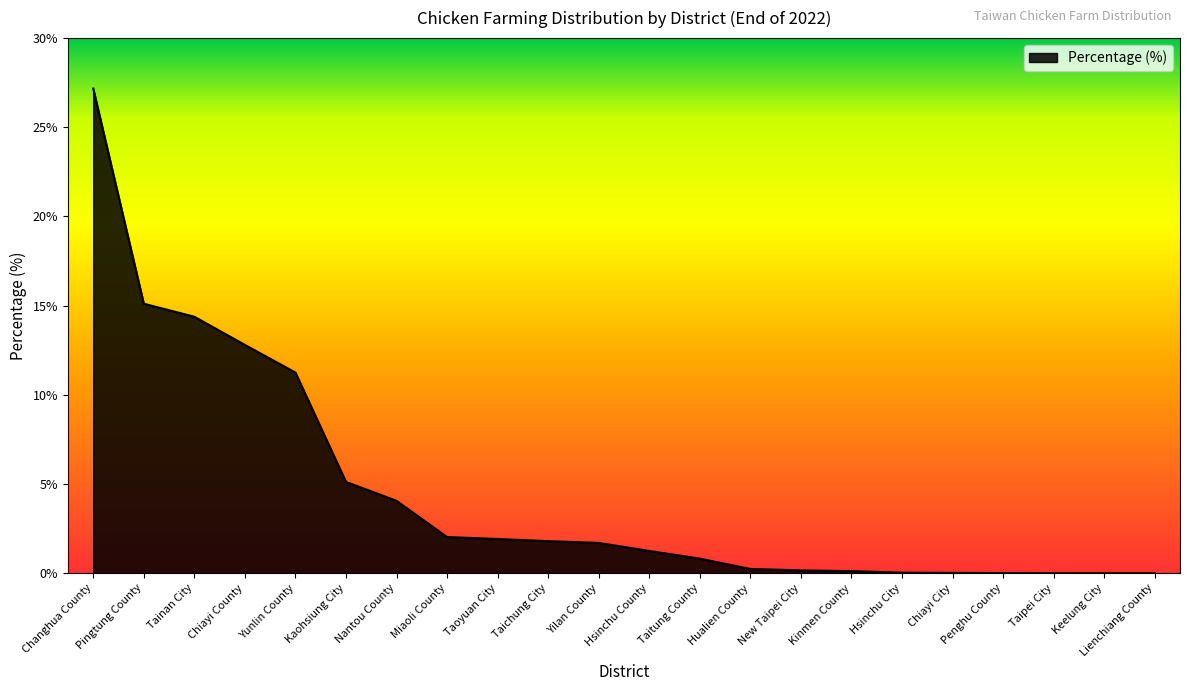

What is the difference between the maximum and second lowest values?

27.2